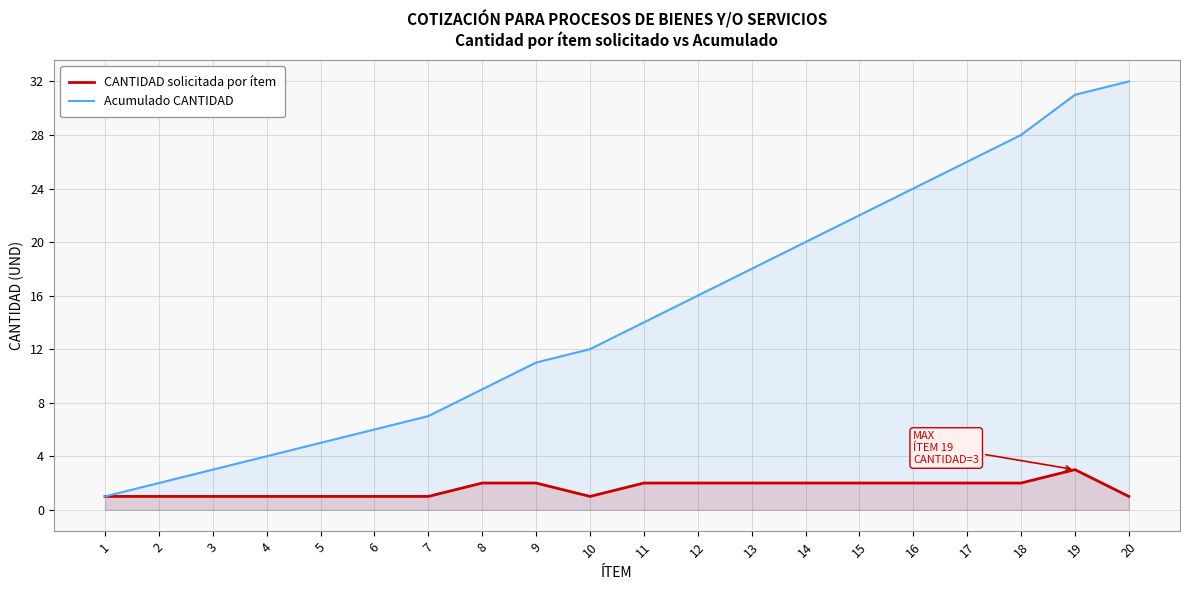

The CANTIDAD solicitada por ítem series shows 1 at 17. True or false?

False